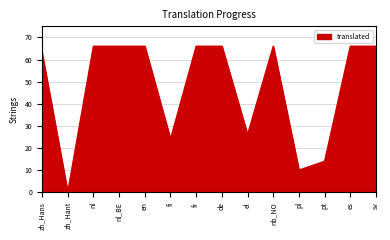

What is the change in value from fi to pl?

-14